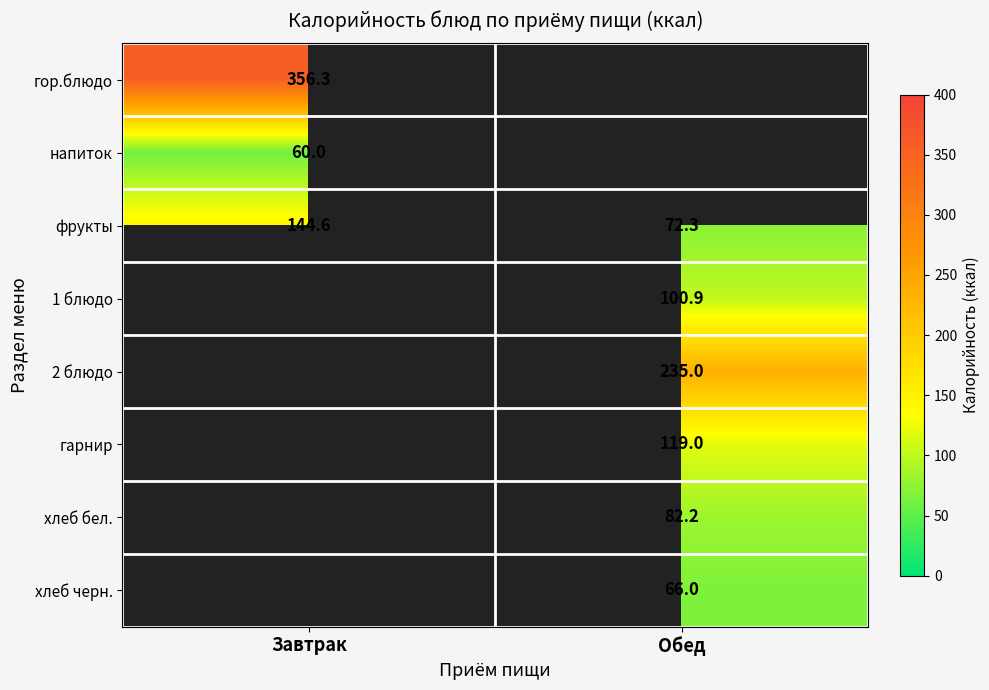

True or false: 1 блюдо has a value of 100.9 at Обед.

True